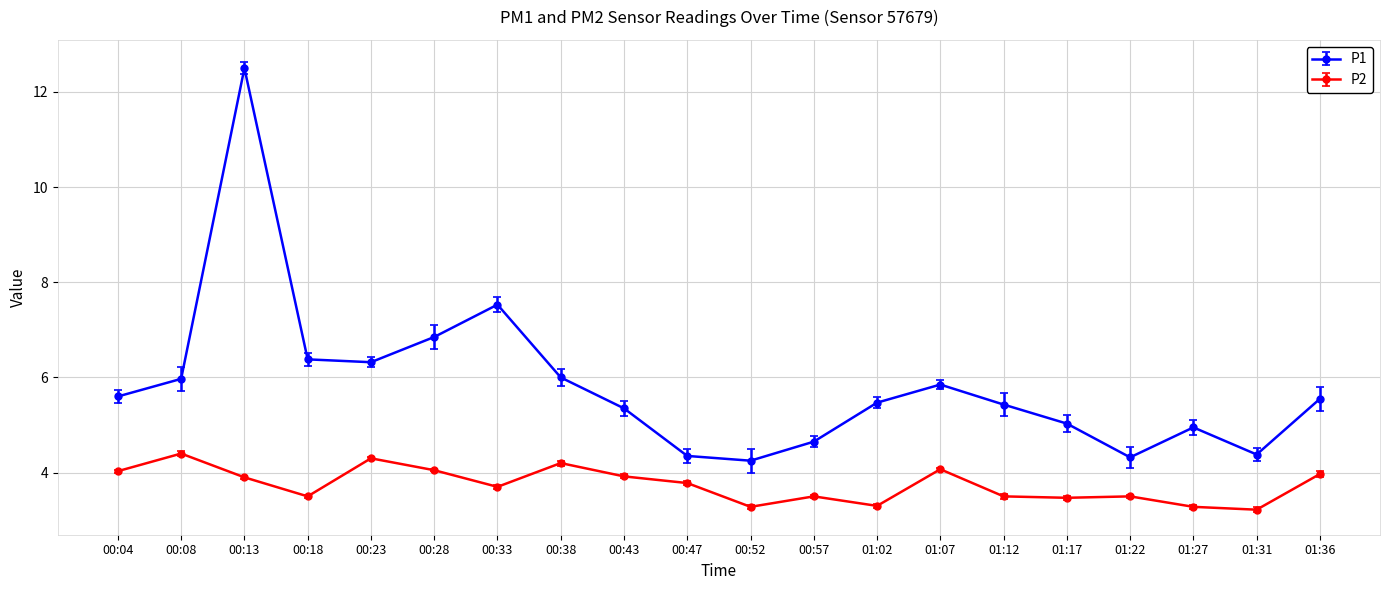

What is the spread (max minus min) of values at 01:22?

0.8